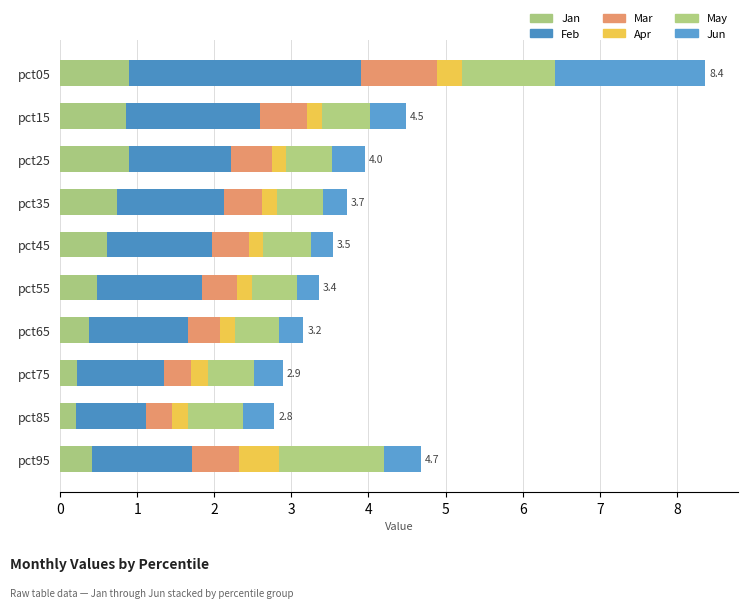

What is the value of the Mar bar at the 2nd from the left?

0.6